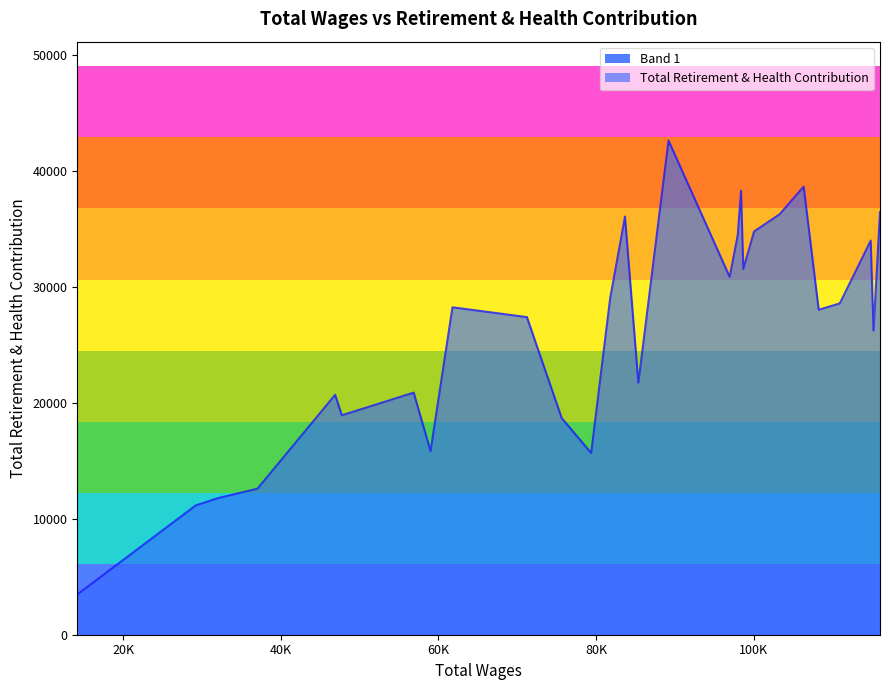

What is the difference between the maximum and minimum values?

39148